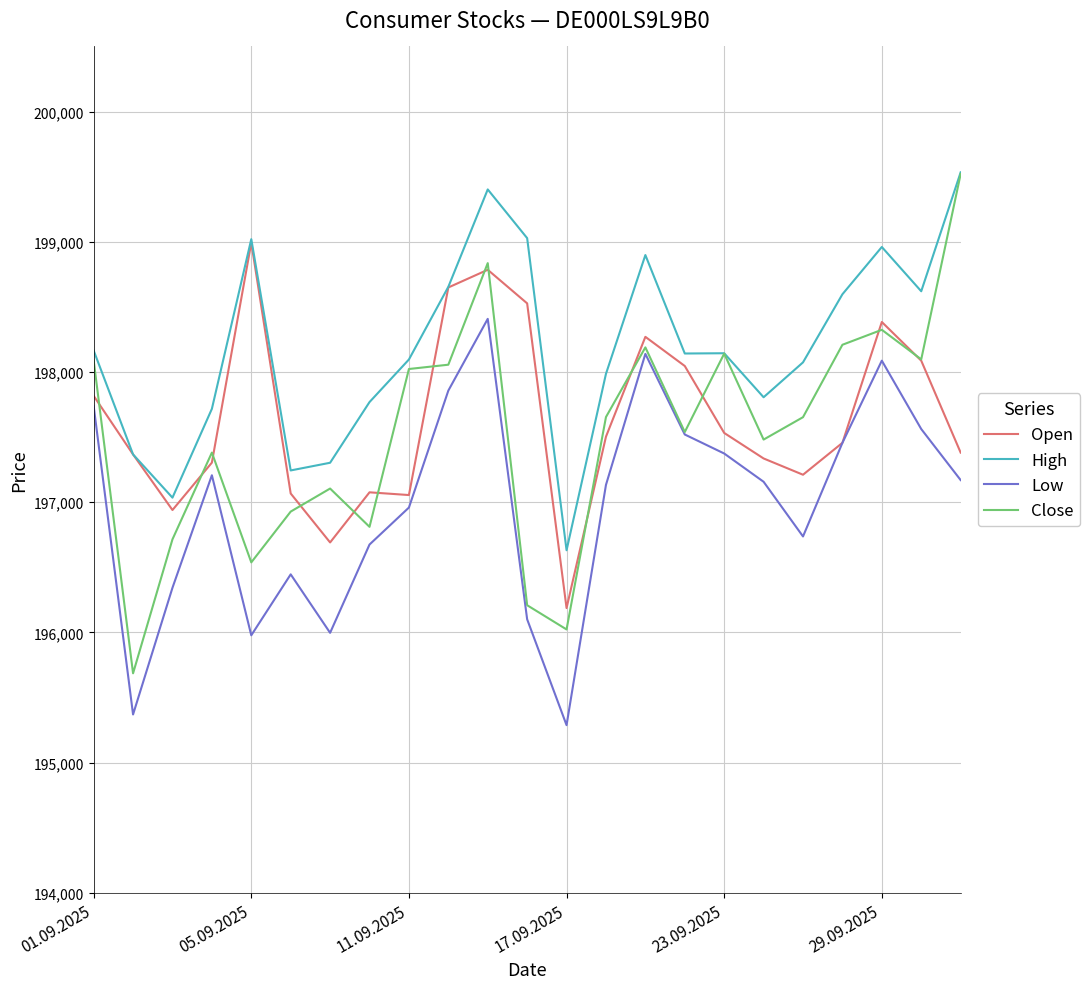

Which series has the widest spread of values?

Close